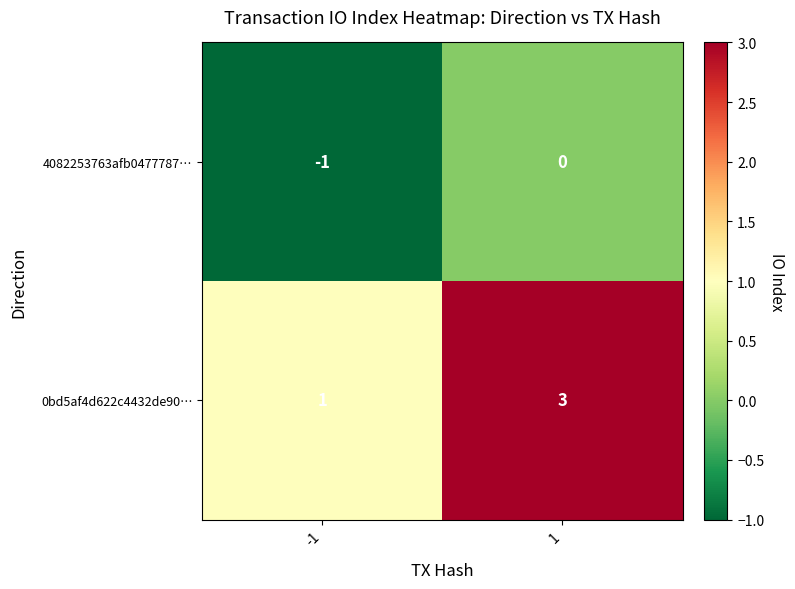

What is the spread (max minus min) of values at 1?

3